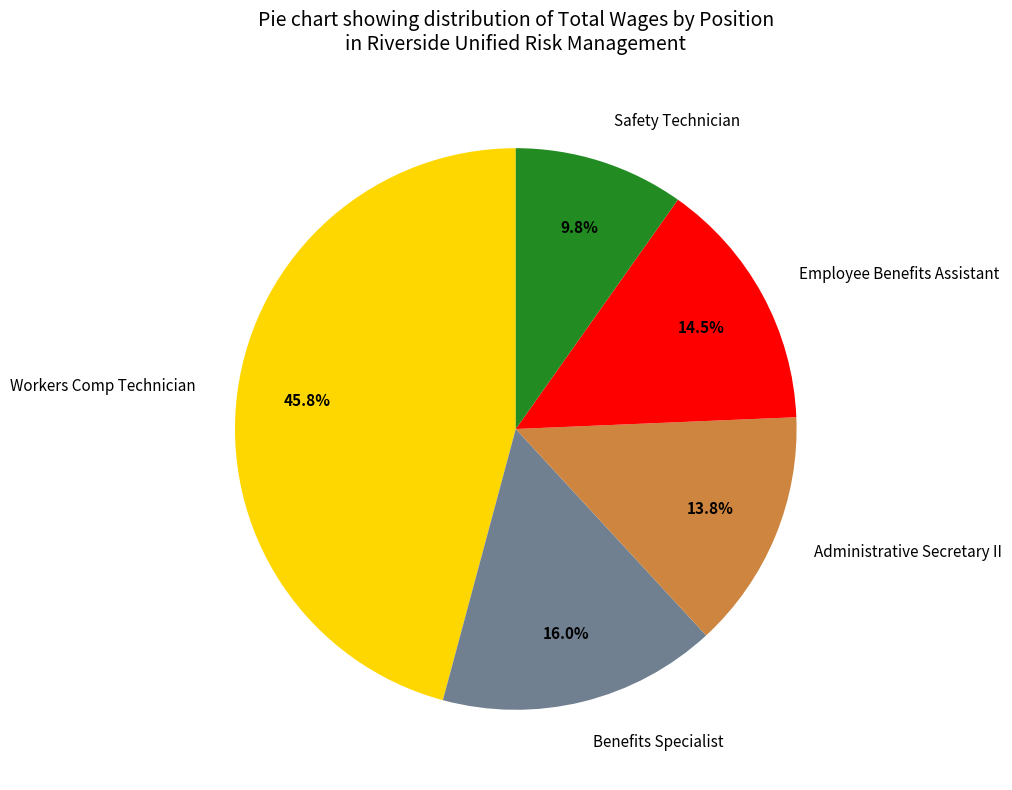

What is the smallest slice in the pie chart?

Safety Technician